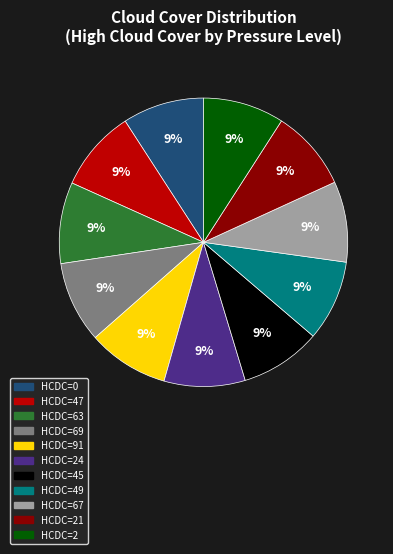

Count the number of slices in the pie.

11